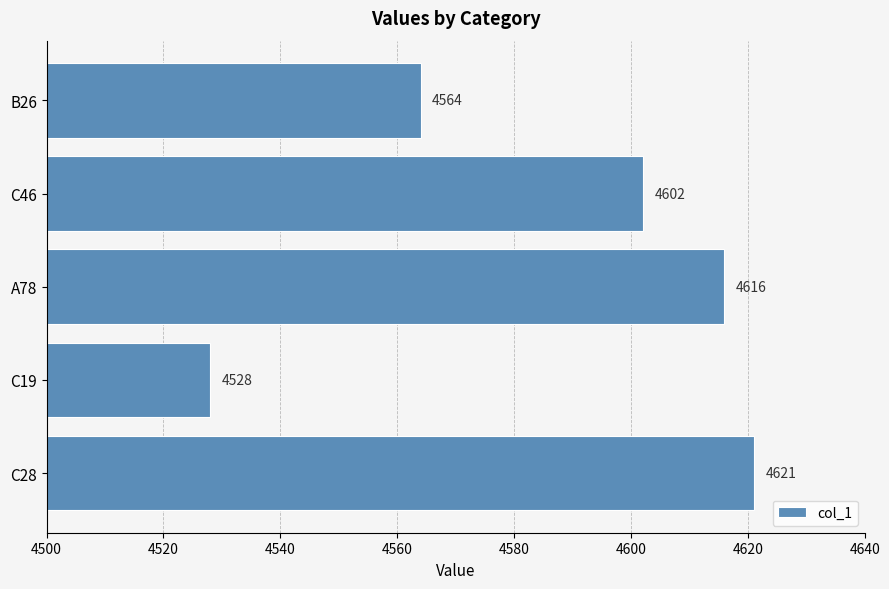

How many data points are less than 4602?

2